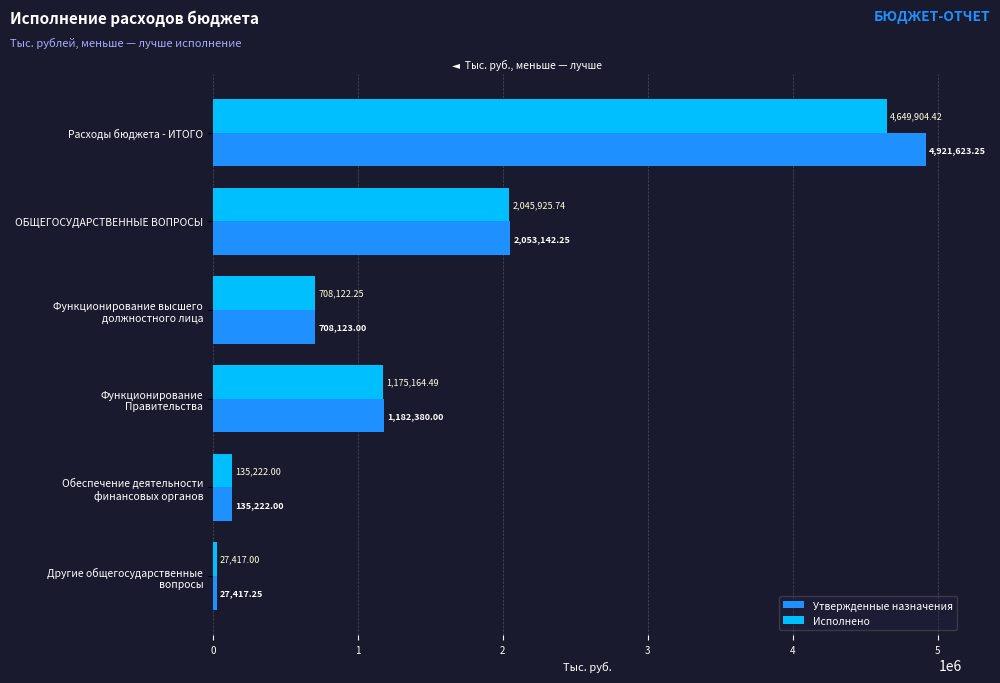

What are all the series names shown in the legend?

Утвержденные назначения, Исполнено